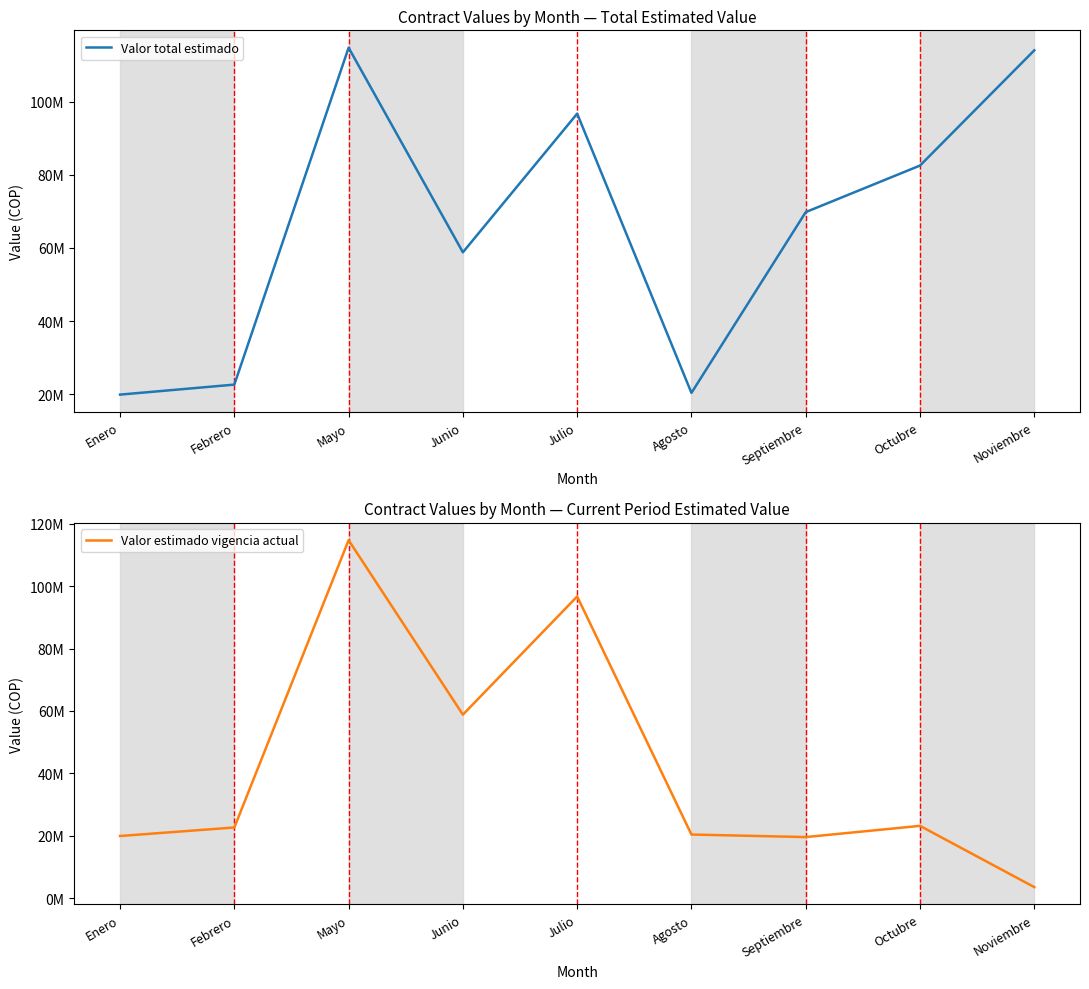

What position from the right is Junio?

6